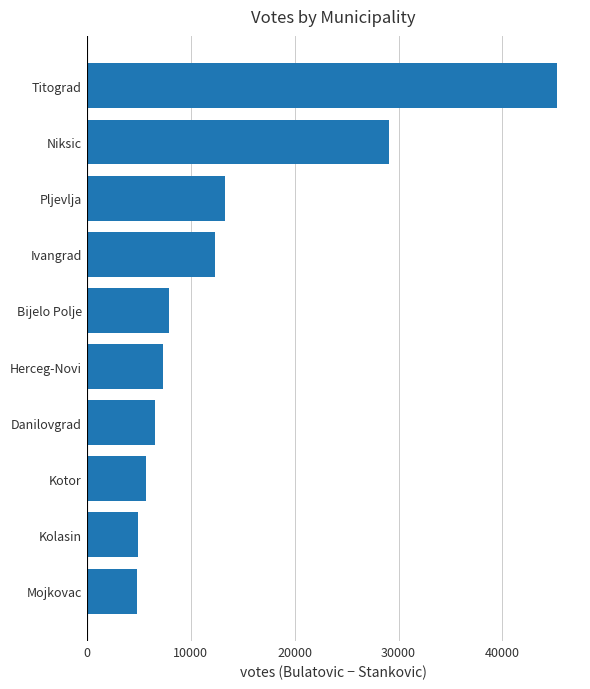

What is the ratio of the value at Mojkovac to the value at Danilovgrad?

0.7